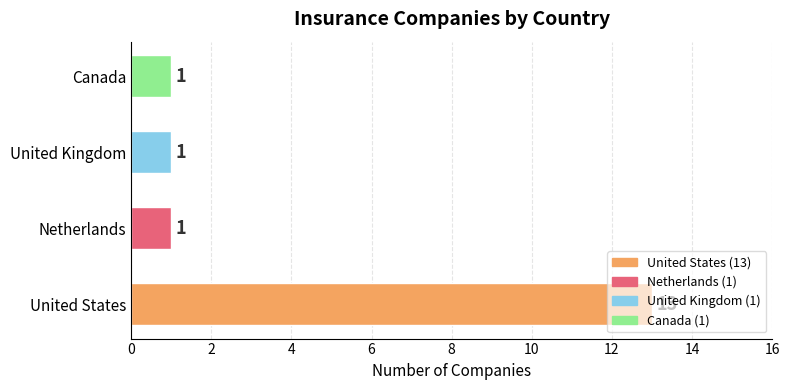

Between Canada and United States, which is larger?

United States